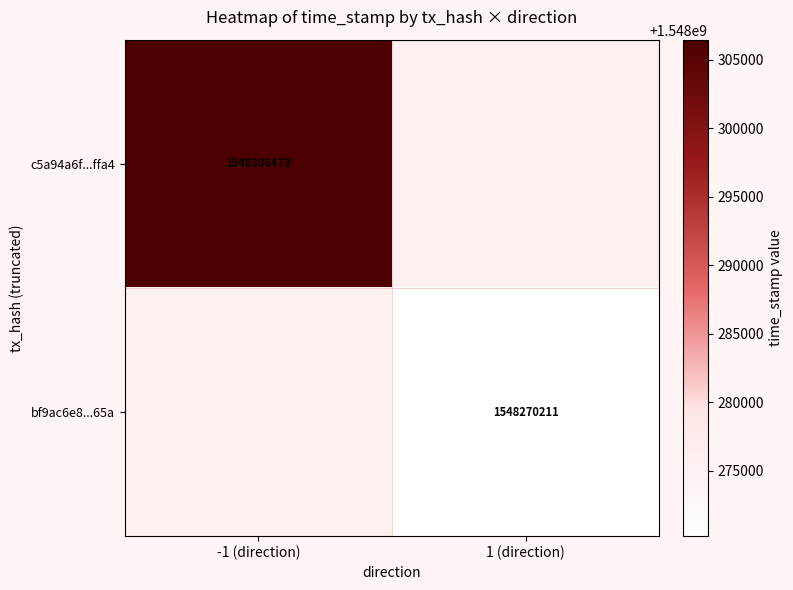

The c5a94a6f...ffa4 series shows 893209990 at -1 (direction). True or false?

False